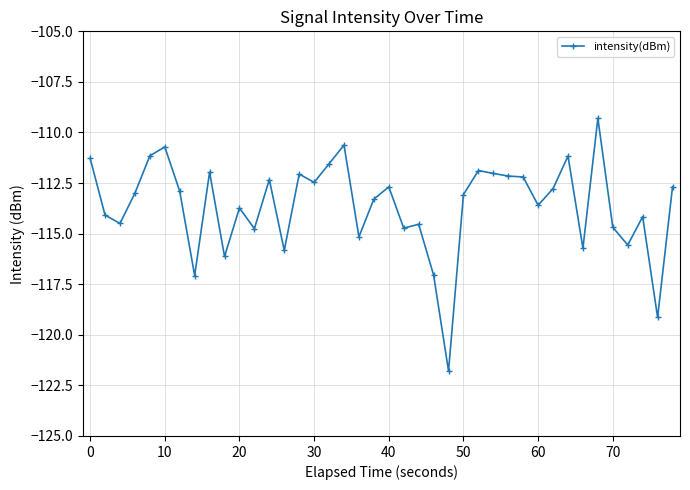

What is the value of the 7th point from the left?

-112.9